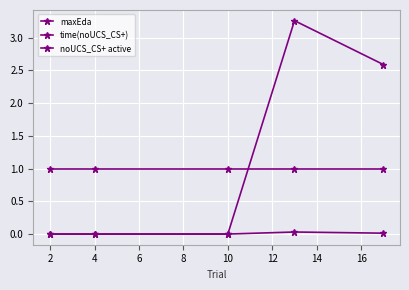

Which series has the widest spread of values?

time(noUCS_CS+)